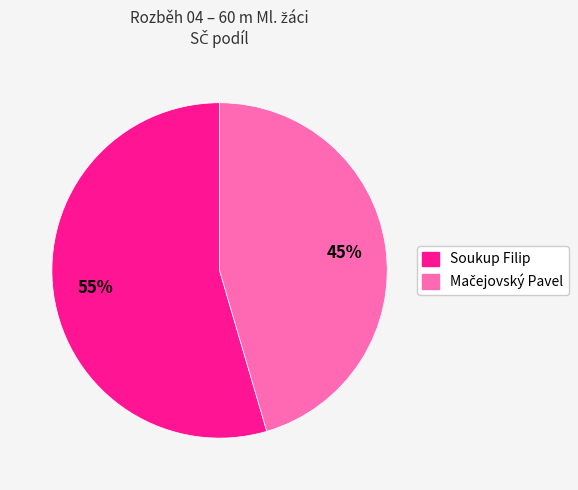

Is there any slice that represents more than half of the pie?

Yes